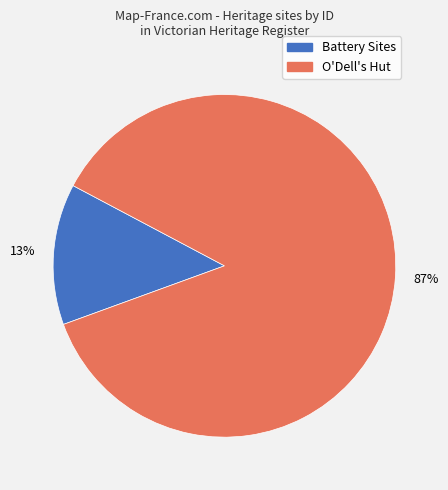

Is there a majority slice in this chart?

Yes